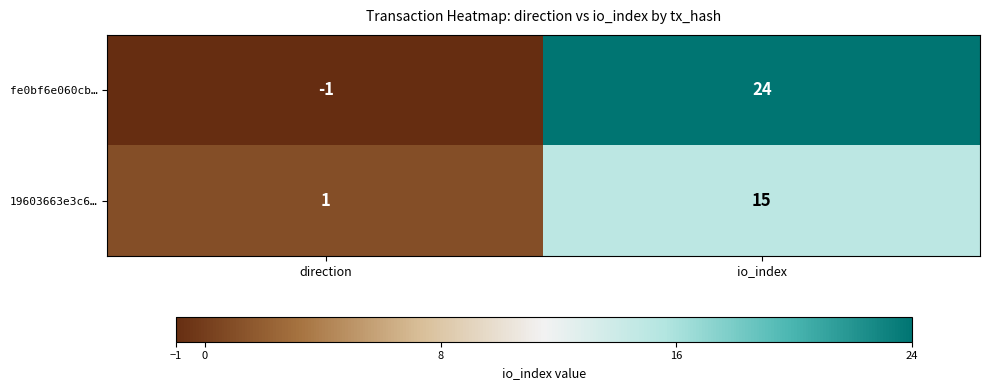

Is the value of 19603663e3c6… at io_index greater than the value of fe0bf6e060cb… at io_index?

No